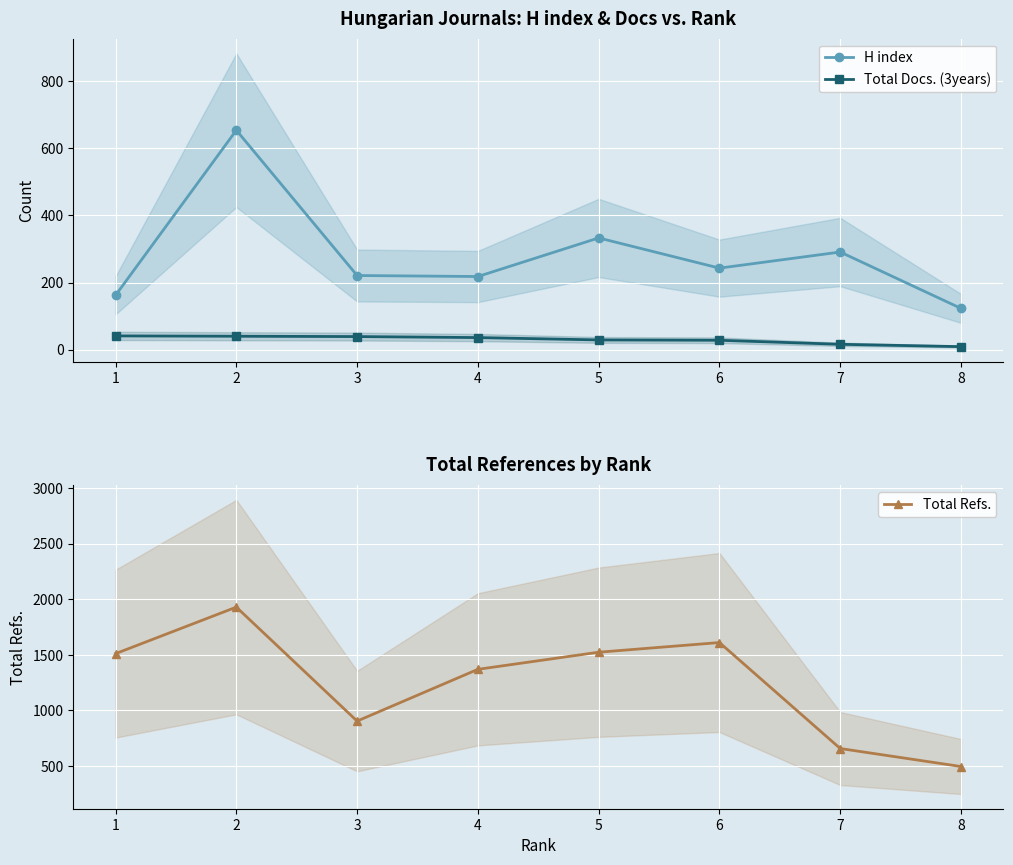

Which series has the largest total across all categories?

Total Refs.